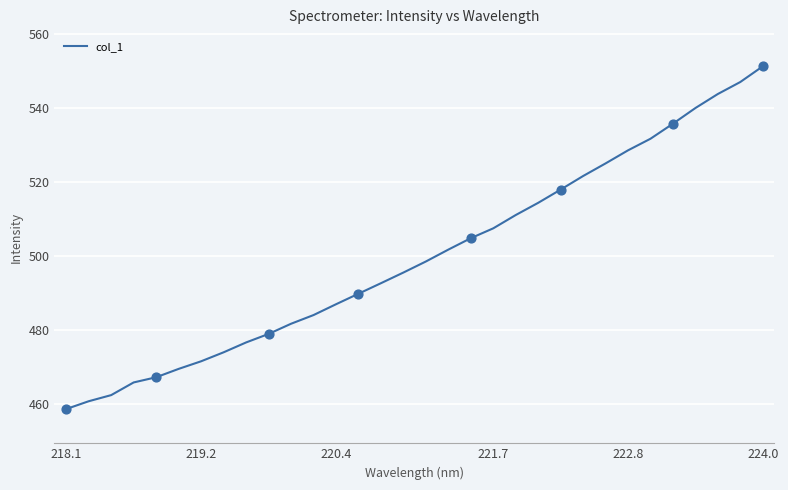

What is the minimum value shown in the chart?

458.7